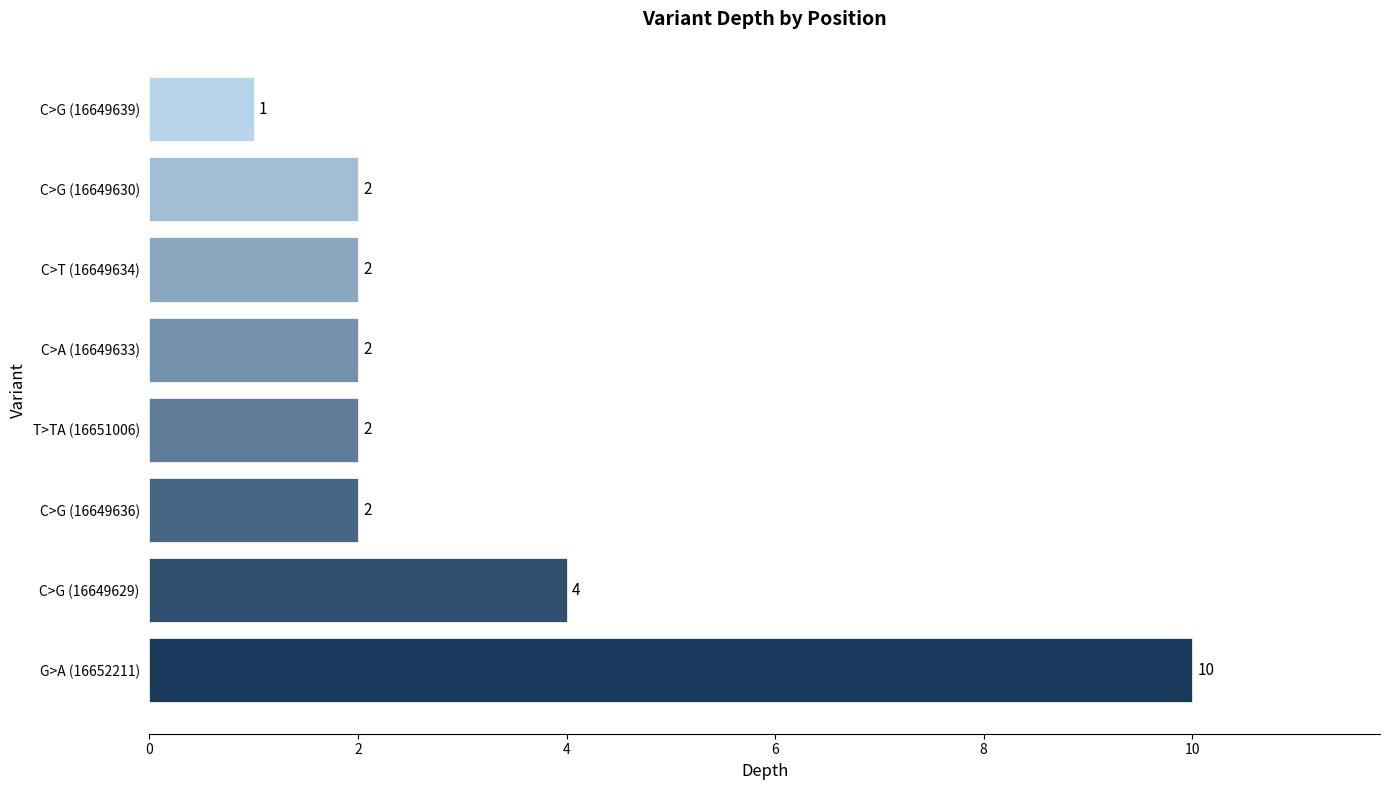

Approximately how many times larger is the value at C>T (16649634) compared to C>G (16649630)?

1.0